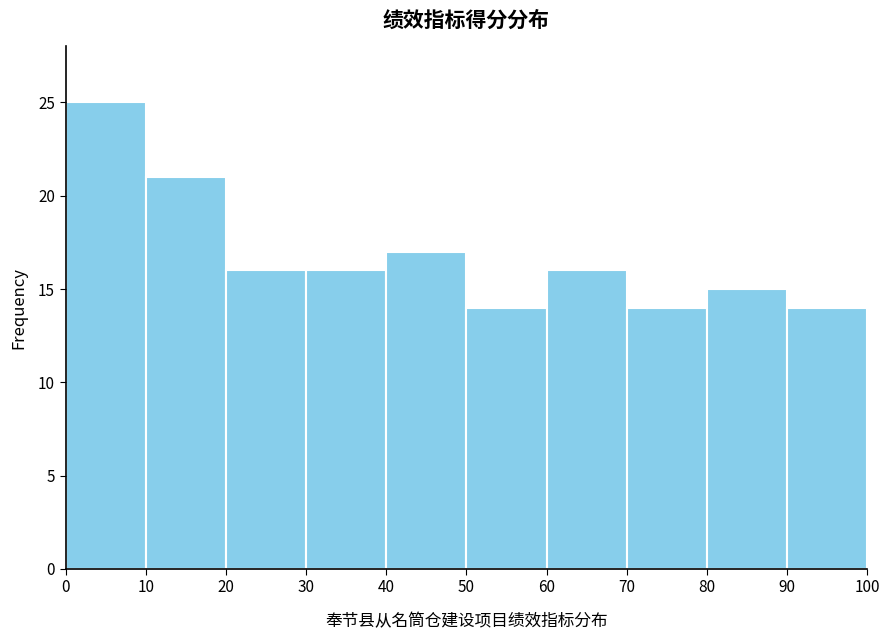

What is the height of the bar covering 70 to 80 on the x-axis? The values are not printed on the chart, so give them approximately, as read against the axis.

14